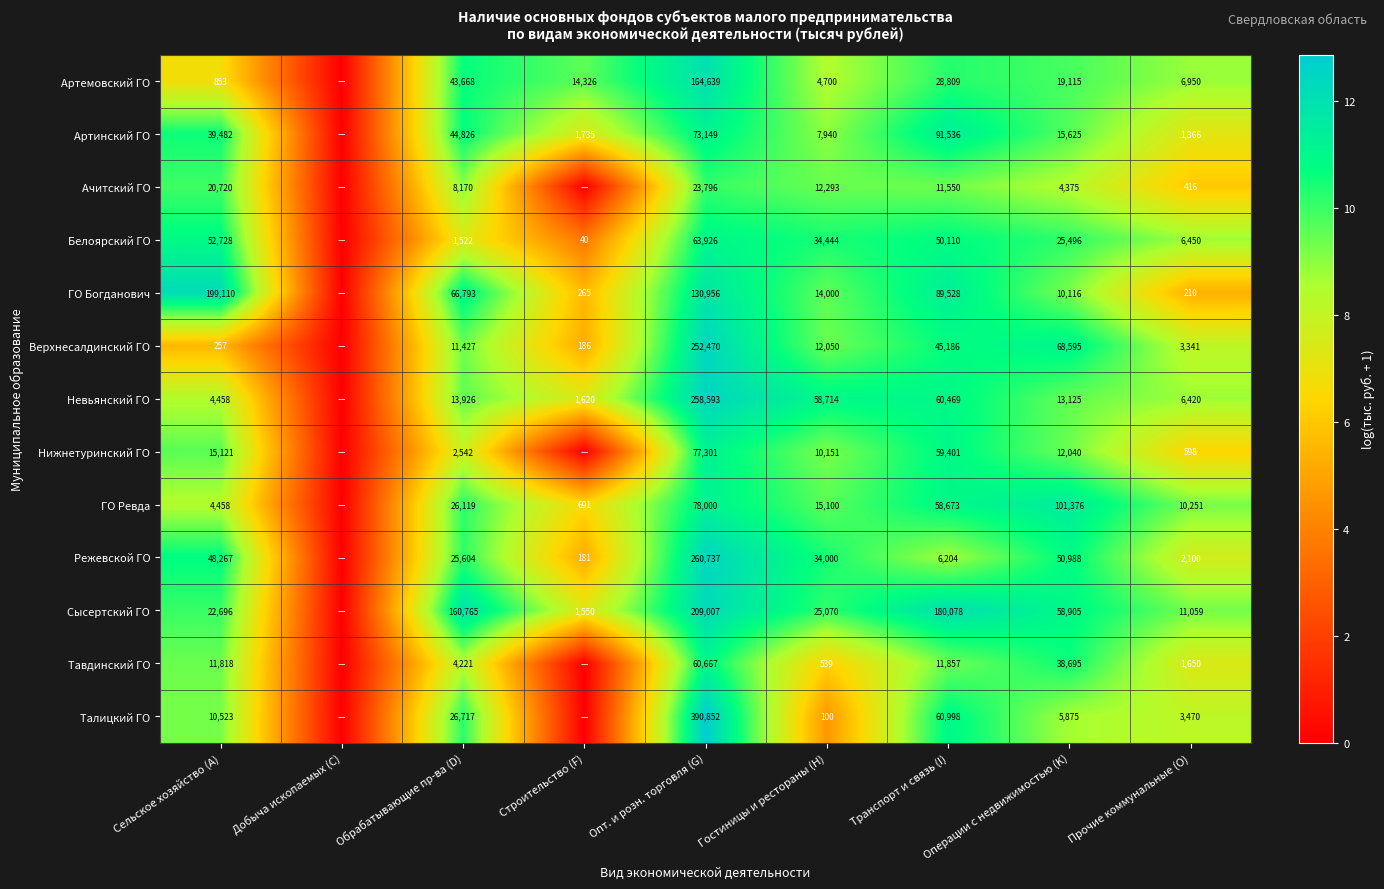

What is the total value across all series at Строительство (F)?

58.0